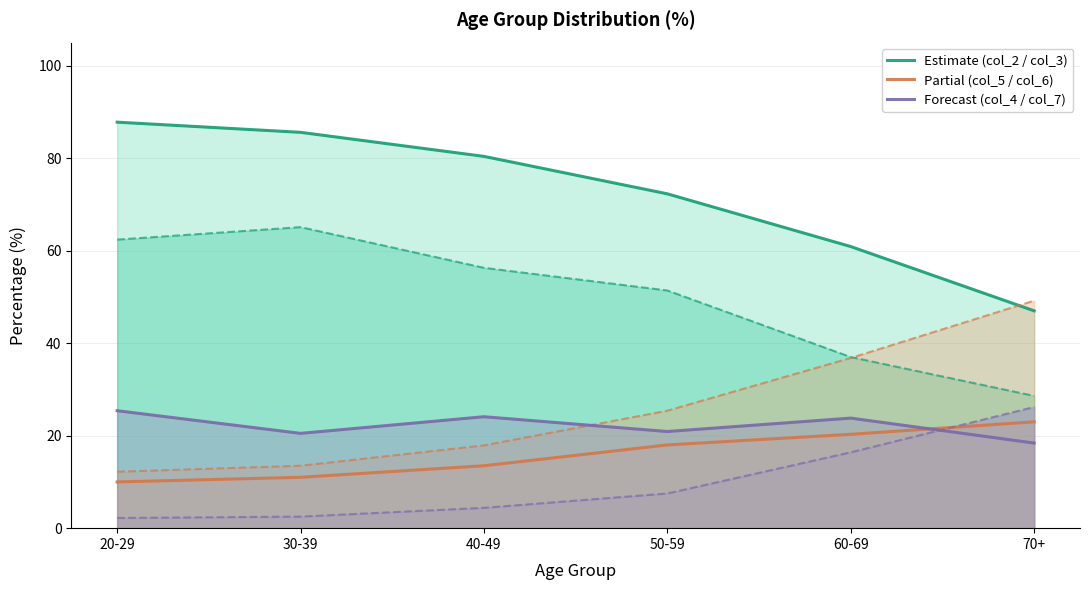

At which category is the sum across all series the highest?

20-29